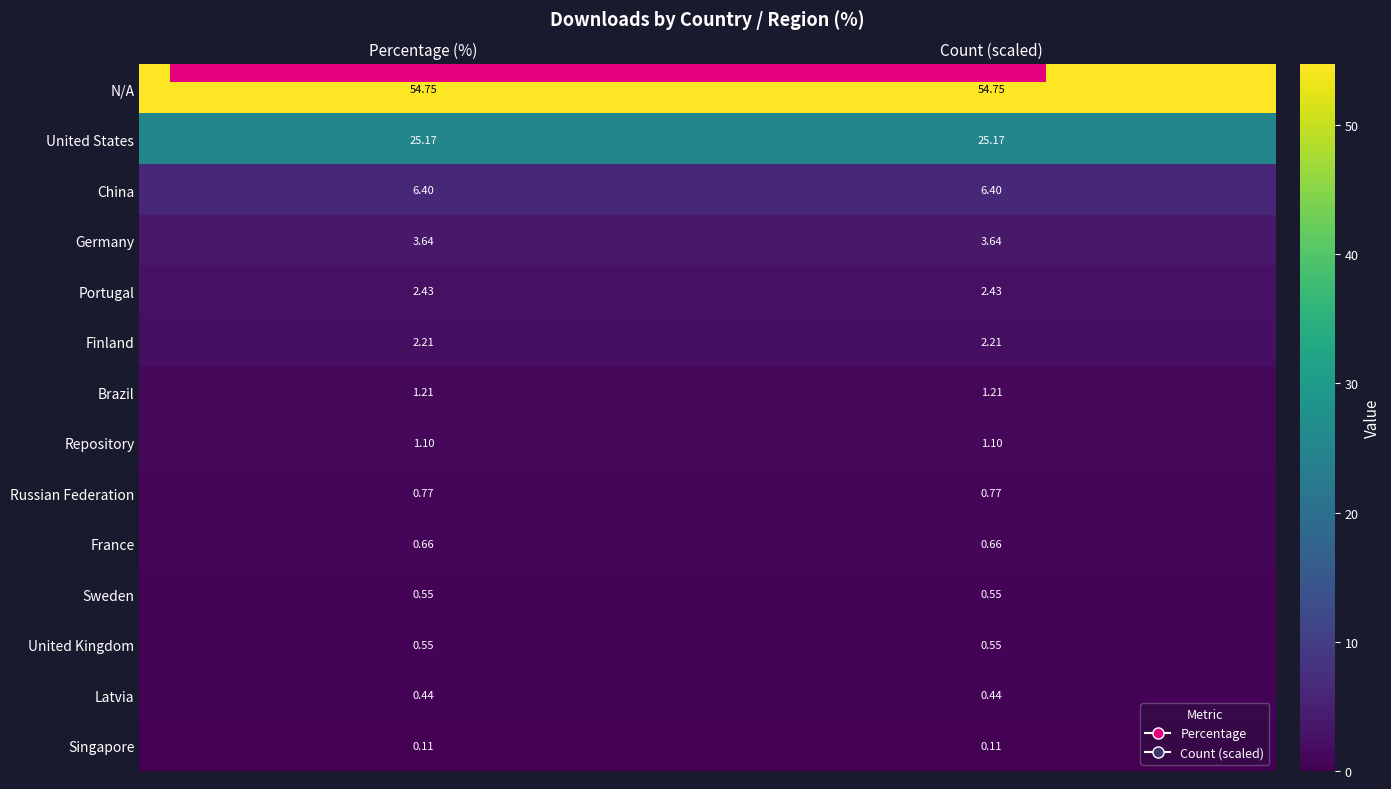

Which series has the largest total across all categories?

N/A